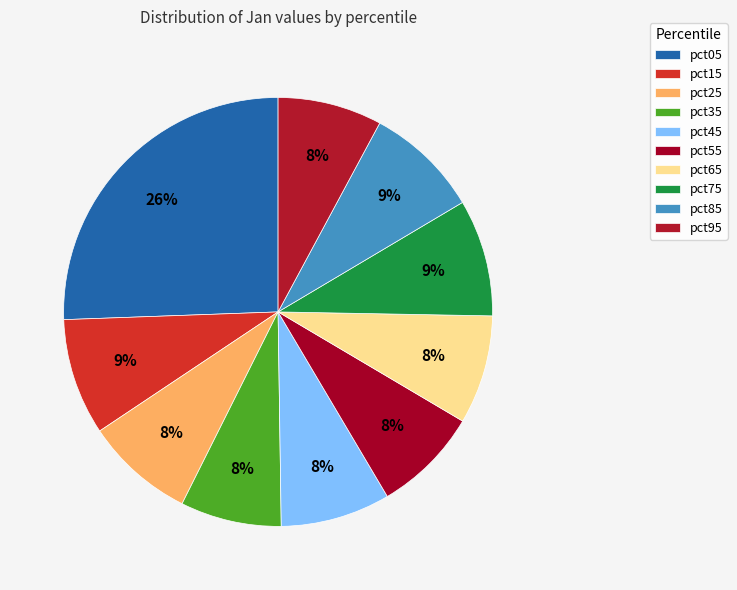

What percentage is the pct95 slice, to the nearest percent?

8%